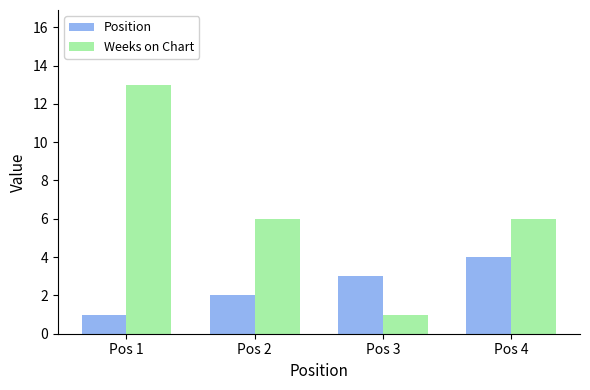

What is the difference between the maximum and second lowest values in the Weeks on Chart series?

7